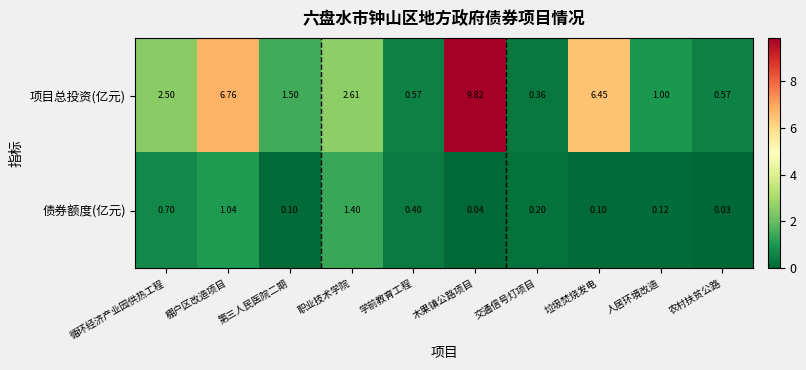

Which category has the highest value across all series?

木果镇公路项目